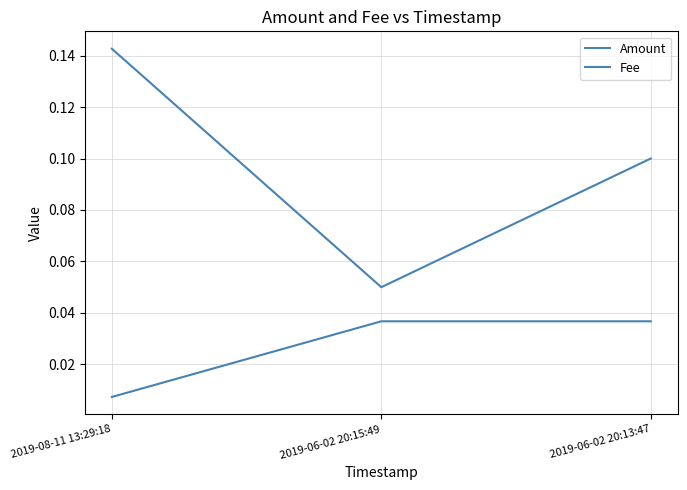

Rank the categories by Fee value from lowest to highest.

2019-08-11 13:29:18, 2019-06-02 20:15:49, 2019-06-02 20:13:47